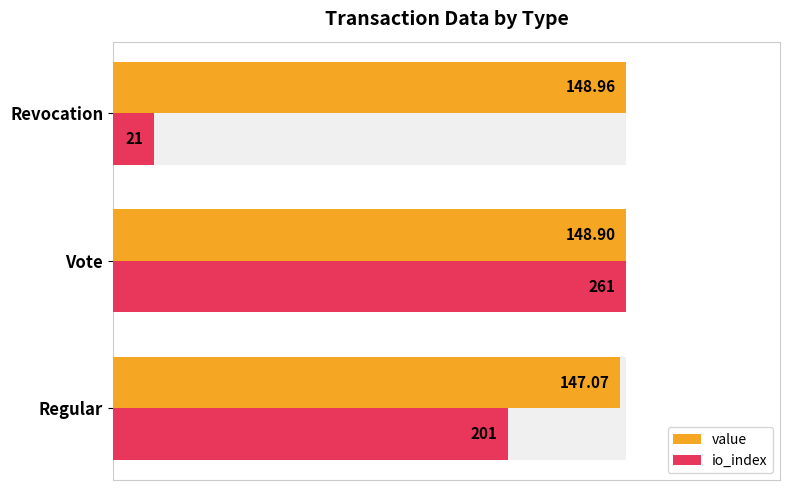

Reading left to right, transcribe all the data shown in this chart.

value: 1.0	1.0	1.0
io_index: 0.8	1.0	0.1